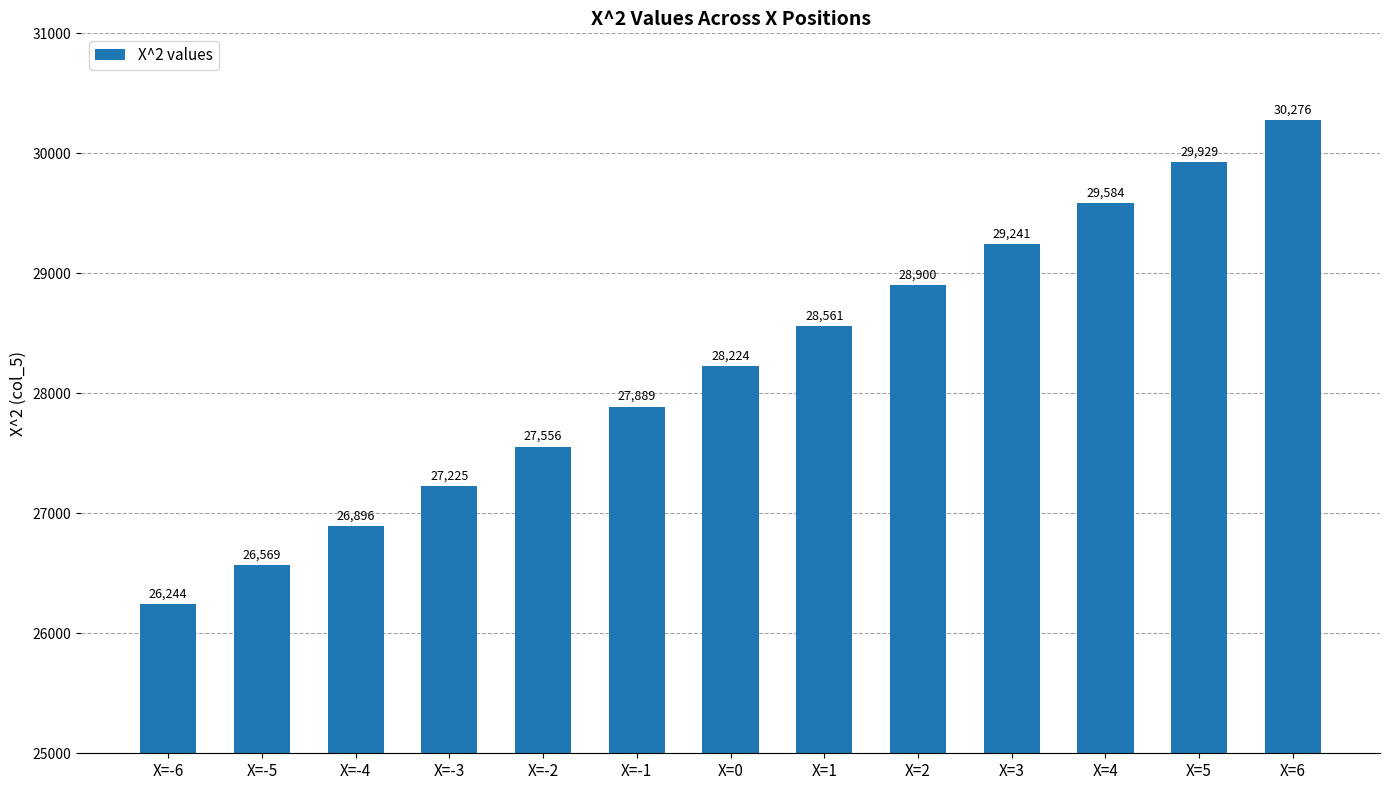

What is the label of the 12th bar from the right?

X=-5